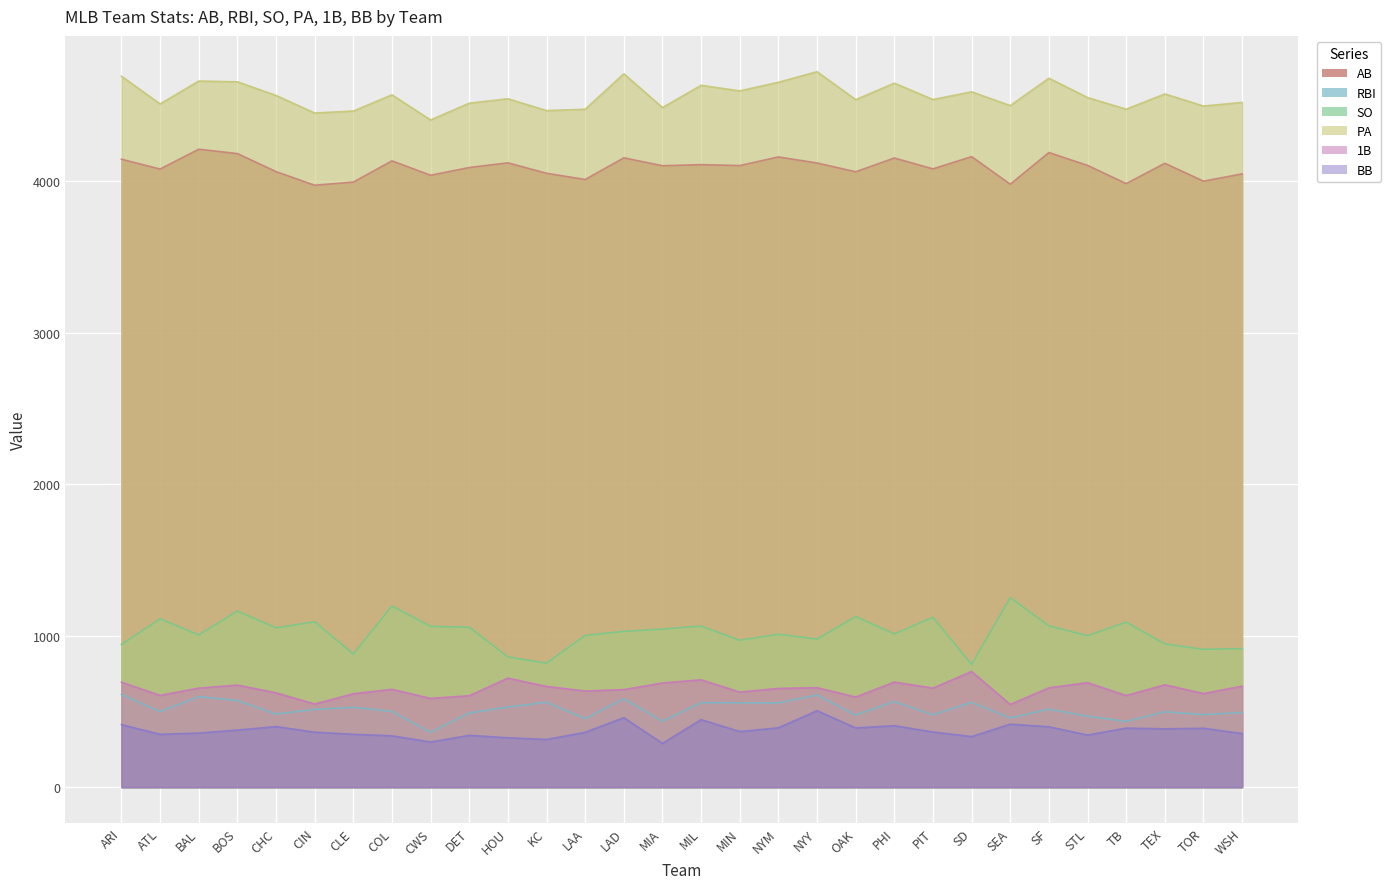

What is the sum of all SO values?

30581